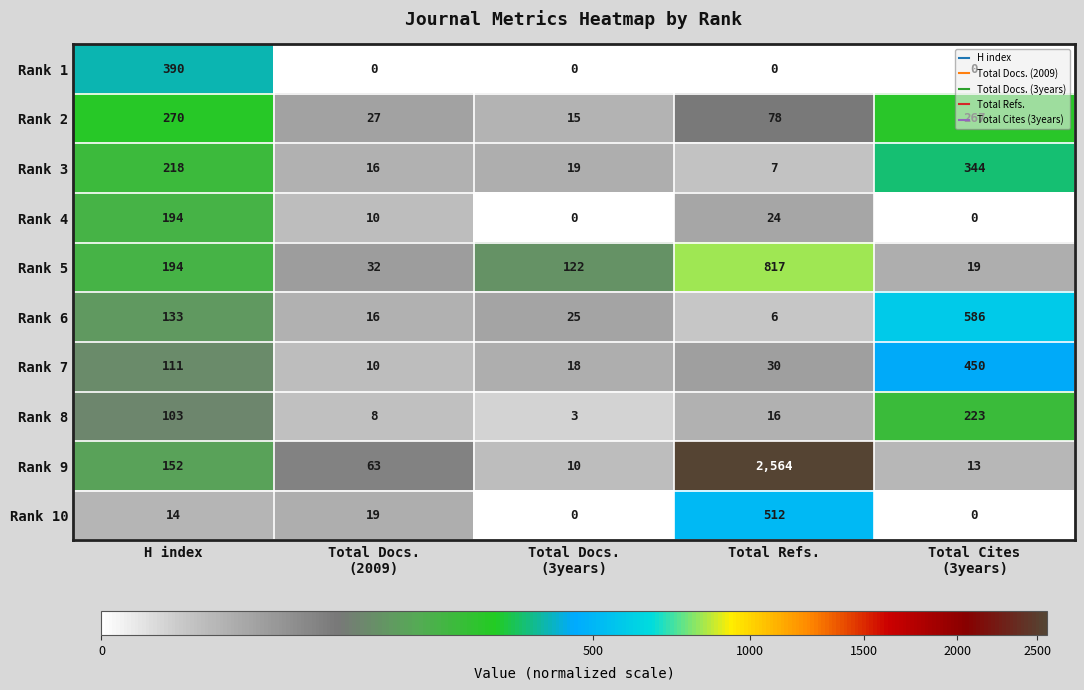

True or false: Rank 3 has a value of 90 at H index.

False